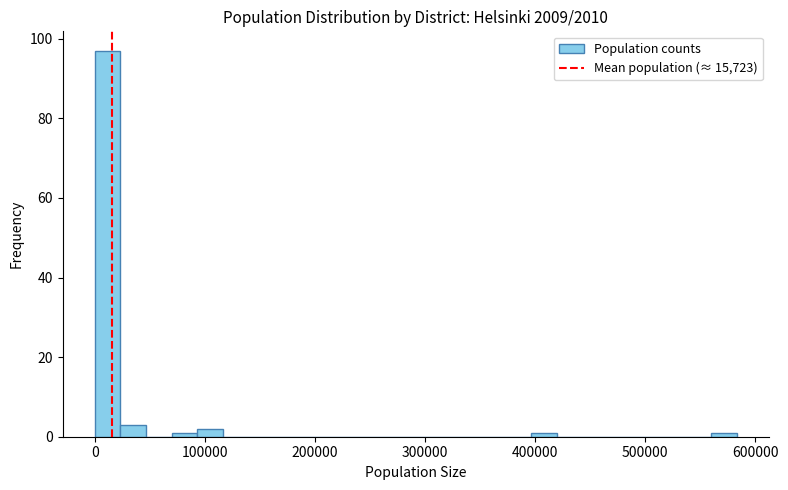

Read against the x-axis, roughly where is the centre of the tallest bar?

10000